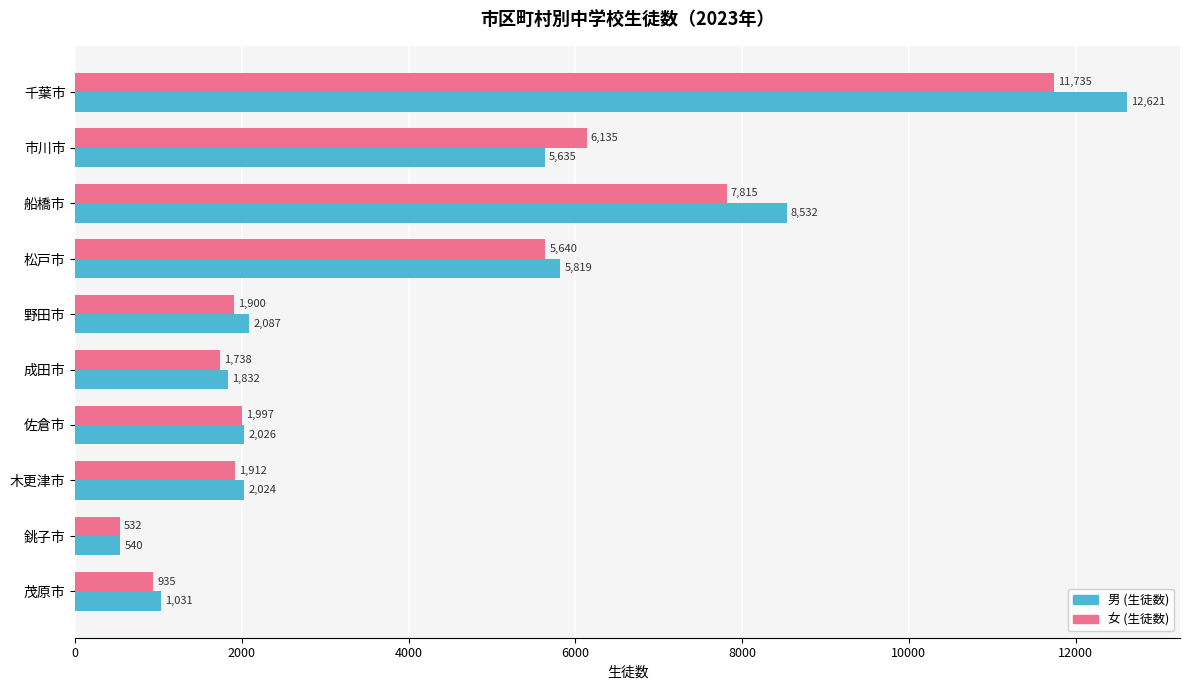

Count the number of categories in the chart.

10